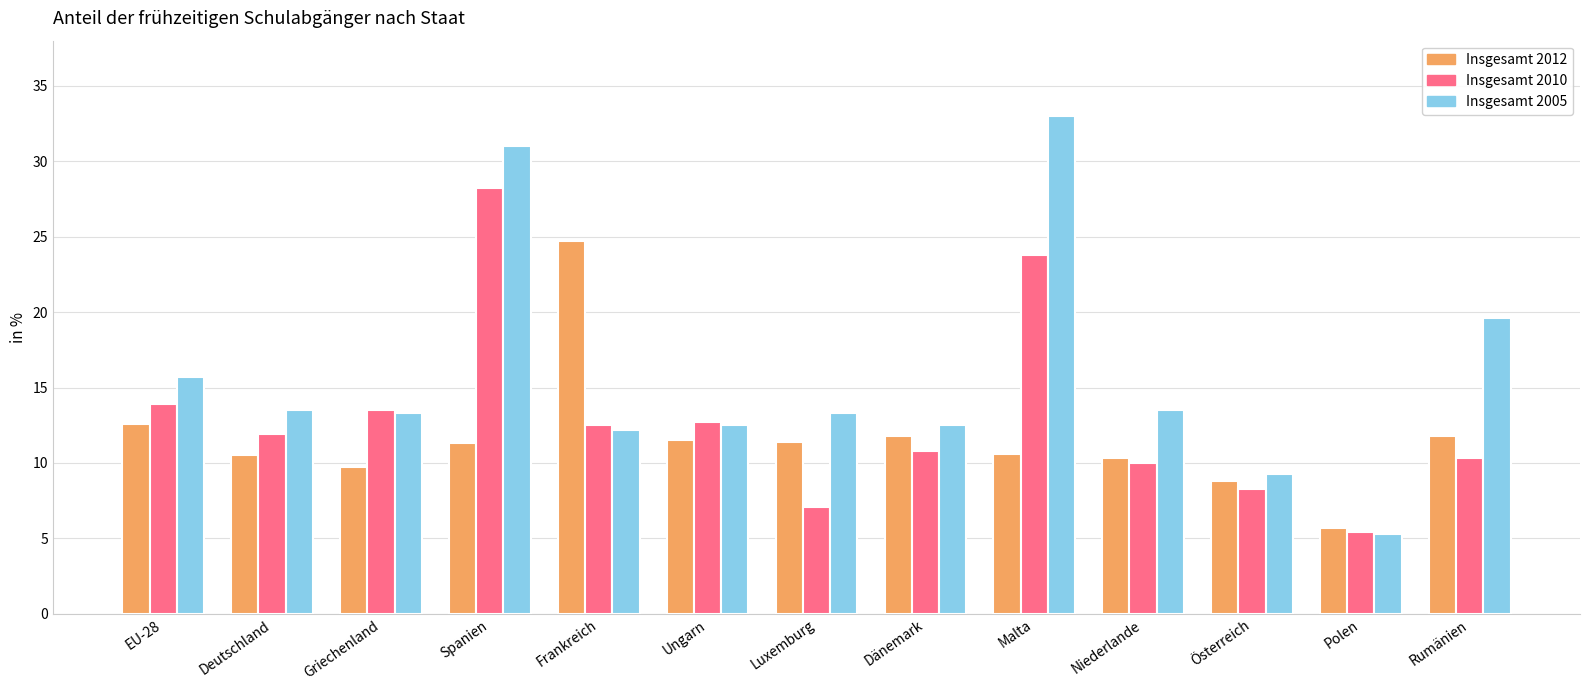

What is the maximum value shown in the chart?

33.0